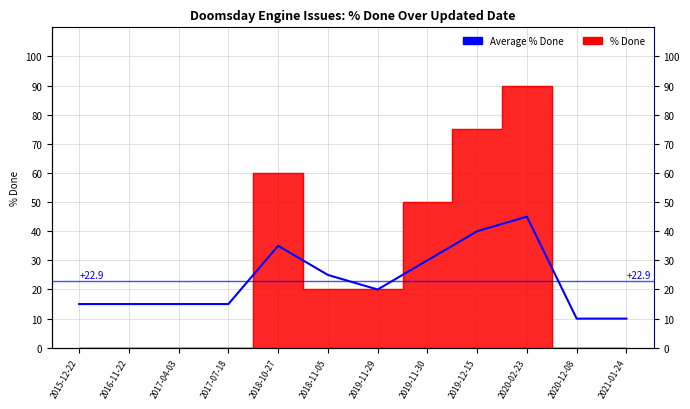

How many points are higher than both their immediate neighbors (excluding endpoints)?

2